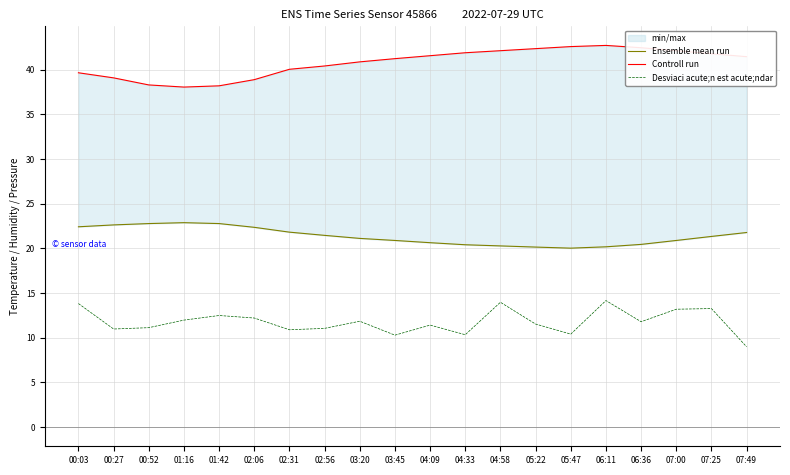

Reading left to right, what are all the values shown in this chart?

Ensemble mean run: 00:03=22.4	00:27=22.6	00:52=22.8	01:16=22.9	01:42=22.8	02:06=22.4	02:31=21.8	02:56=21.5	03:20=21.1	03:45=20.9	04:09=20.6	04:33=20.4	04:58=20.3	05:22=20.1	05:47=20.0	06:11=20.2	06:36=20.4	07:00=20.9	07:25=21.3	07:49=21.8
Controll run: 00:03=39.6	00:27=39.1	00:52=38.3	01:16=38.0	01:42=38.2	02:06=38.9	02:31=40.0	02:56=40.4	03:20=40.9	03:45=41.2	04:09=41.6	04:33=41.9	04:58=42.1	05:22=42.4	05:47=42.6	06:11=42.7	06:36=42.5	07:00=42.1	07:25=41.8	07:49=41.5
Desviaci acute;n est acute;ndar: 00:03=13.8	00:27=11.0	00:52=11.1	01:16=12.0	01:42=12.5	02:06=12.2	02:31=10.9	02:56=11.1	03:20=11.9	03:45=10.3	04:09=11.4	04:33=10.3	04:58=14.0	05:22=11.5	05:47=10.4	06:11=14.2	06:36=11.8	07:00=13.2	07:25=13.3	07:49=9.0